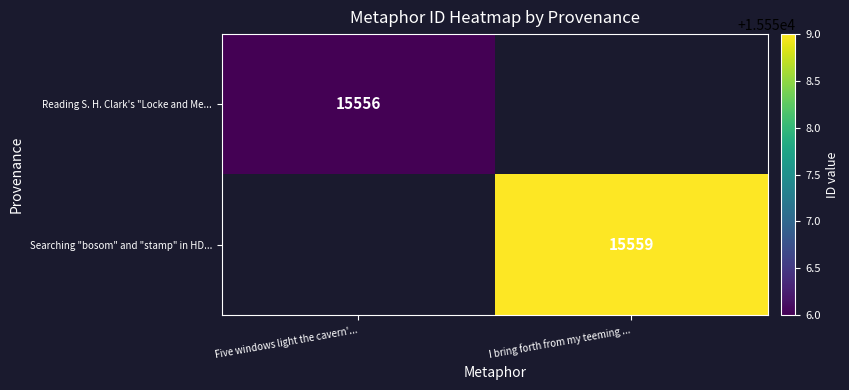

Is it true that Searching "bosom" and "stamp" in HD... equals 4617 at I bring forth from my teeming ...?

False